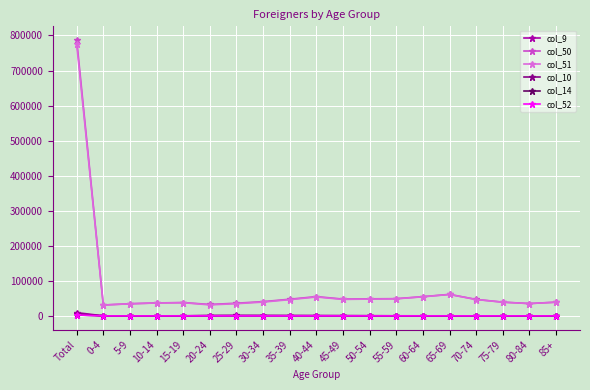

True or false: col_9 and col_14 cross at least once.

False